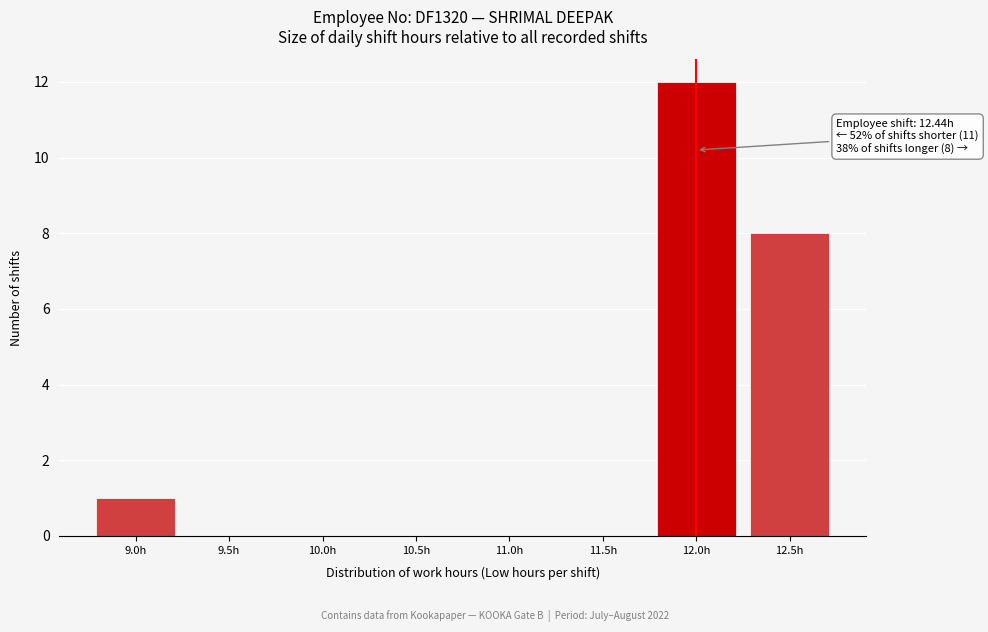

Reading left to right, list all the values displayed in this chart.

9.0h=1	9.5h=0	10.0h=0	10.5h=0	11.0h=0	11.5h=0	12.0h=12	12.5h=8